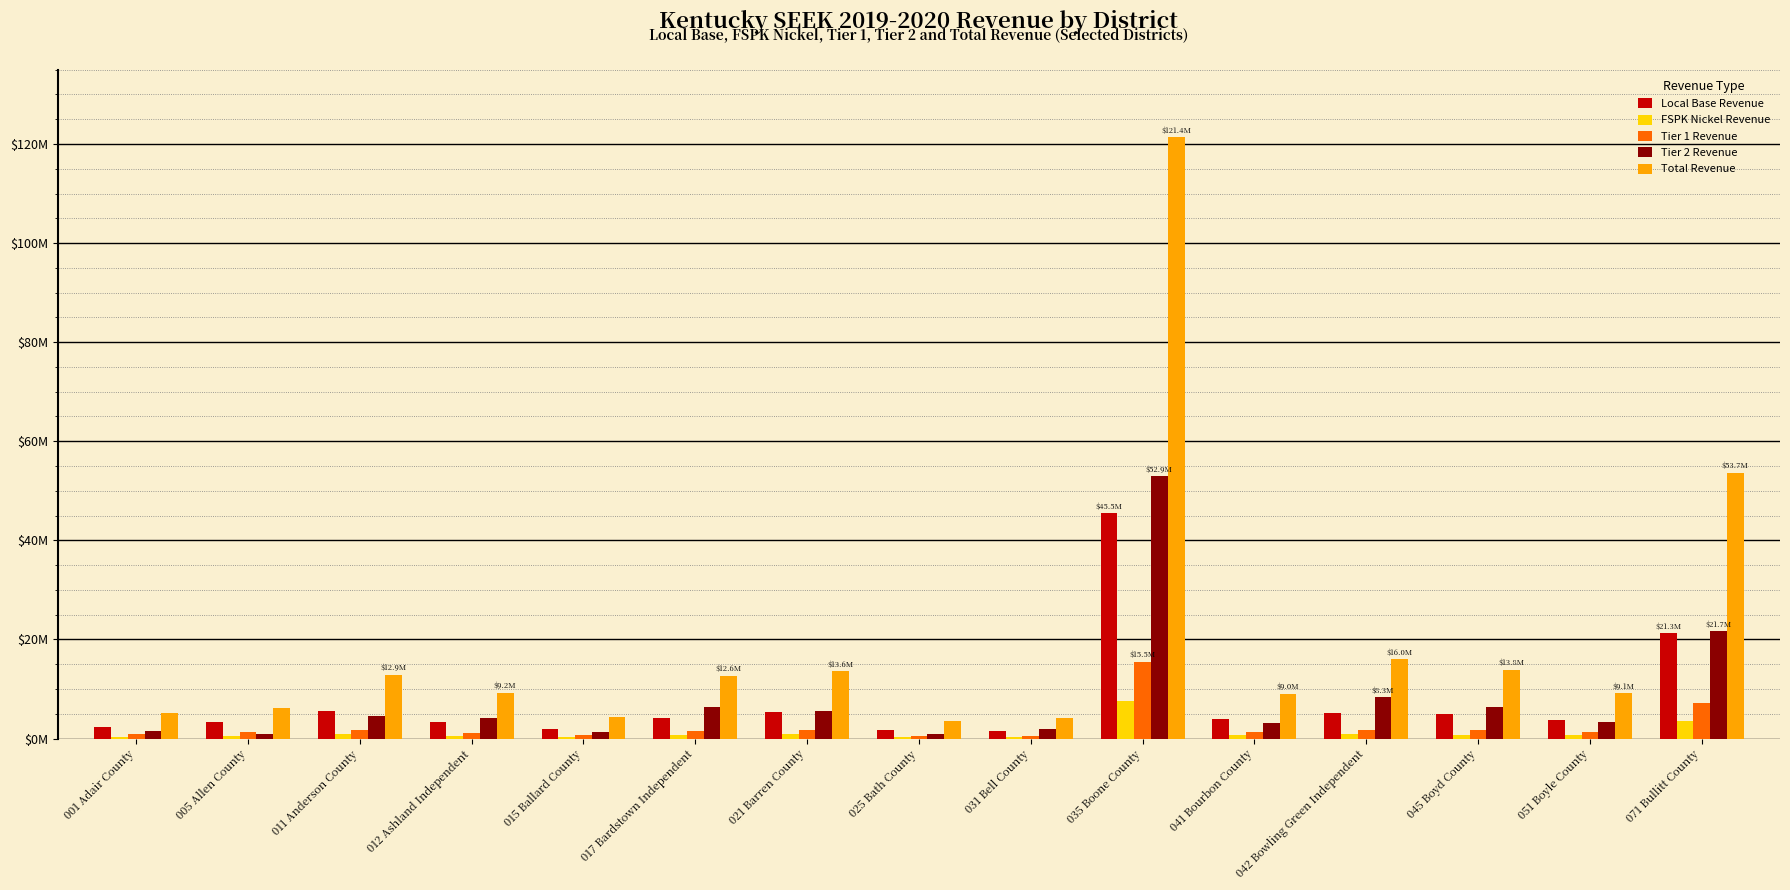

What are all the series names shown in the legend?

Local Base Revenue, FSPK Nickel Revenue, Tier 1 Revenue, Tier 2 Revenue, Total Revenue